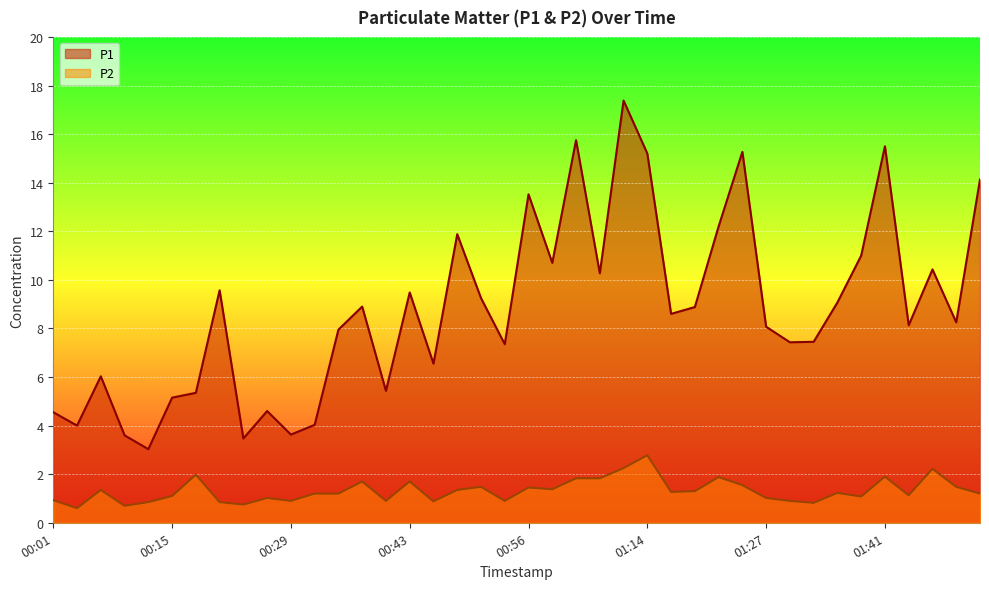

True or false: P1 has a value of 26.2 at 01:14.

False